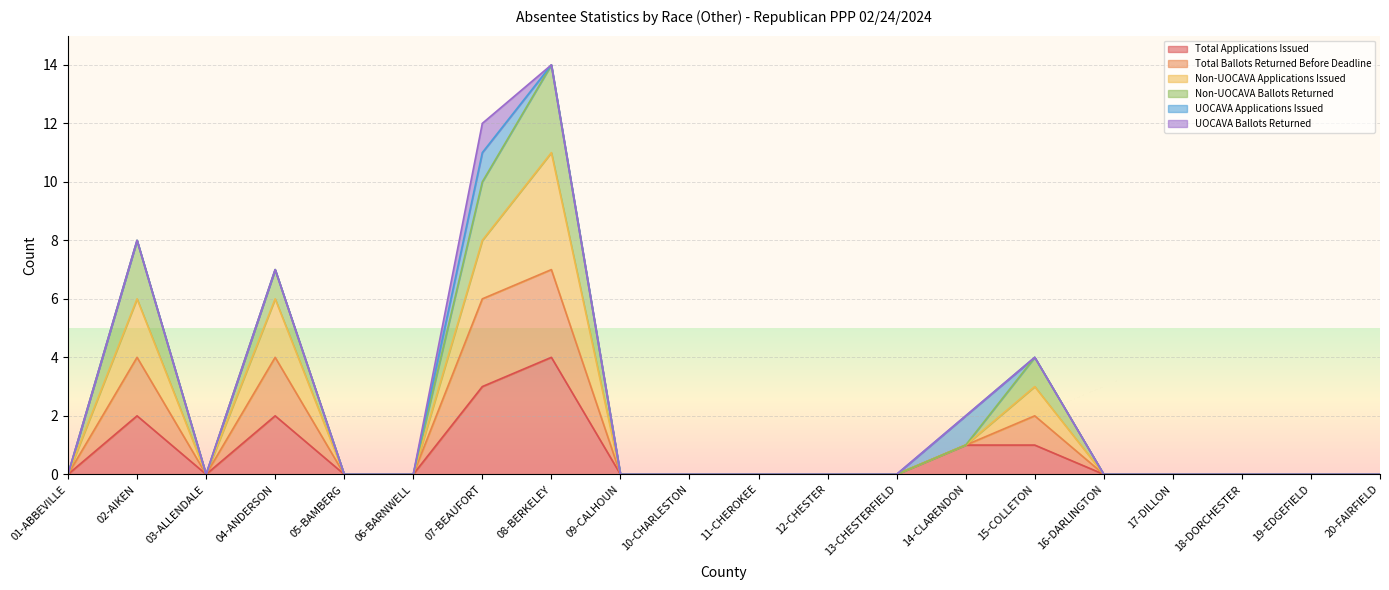

How many interior local peaks does the Non-UOCAVA Applications Issued series have?

4